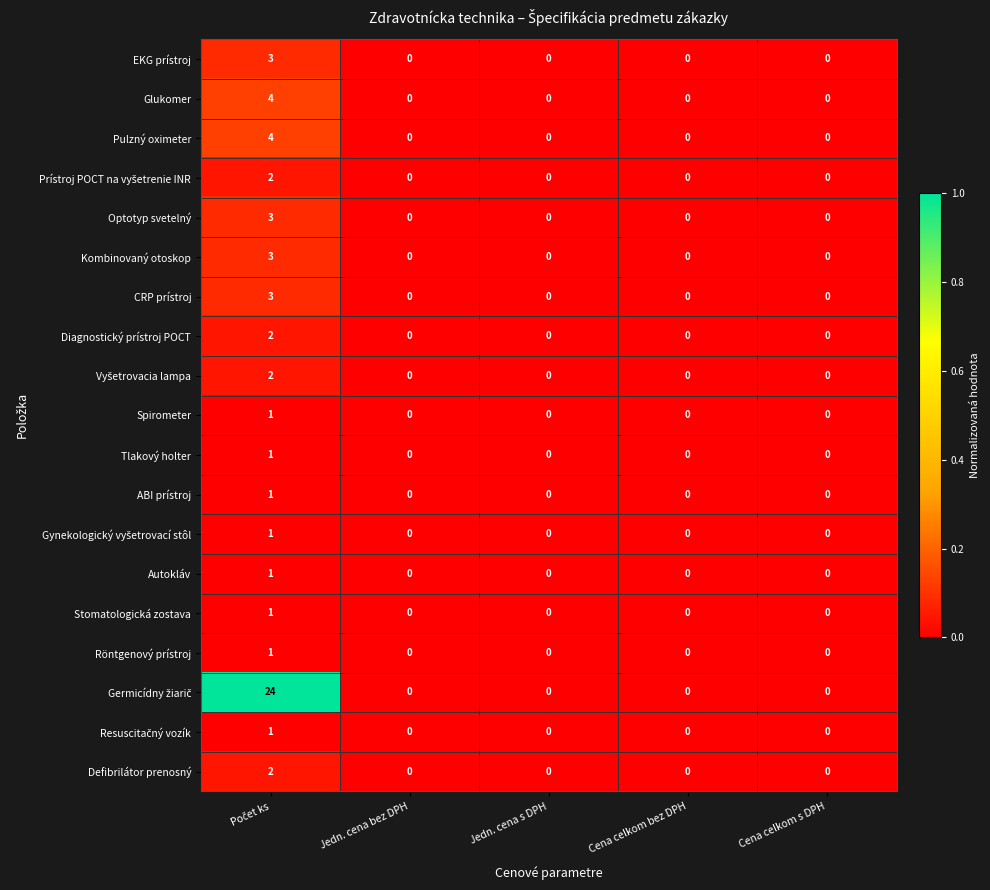

How many data points in Defibrilátor prenosný are above 0?

1